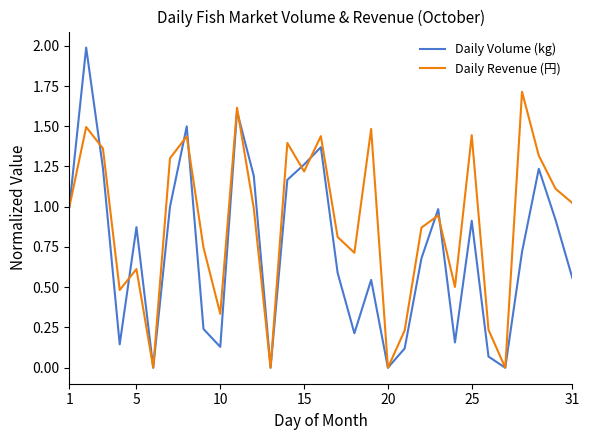

Which series has the widest spread of values?

Daily Volume (kg)